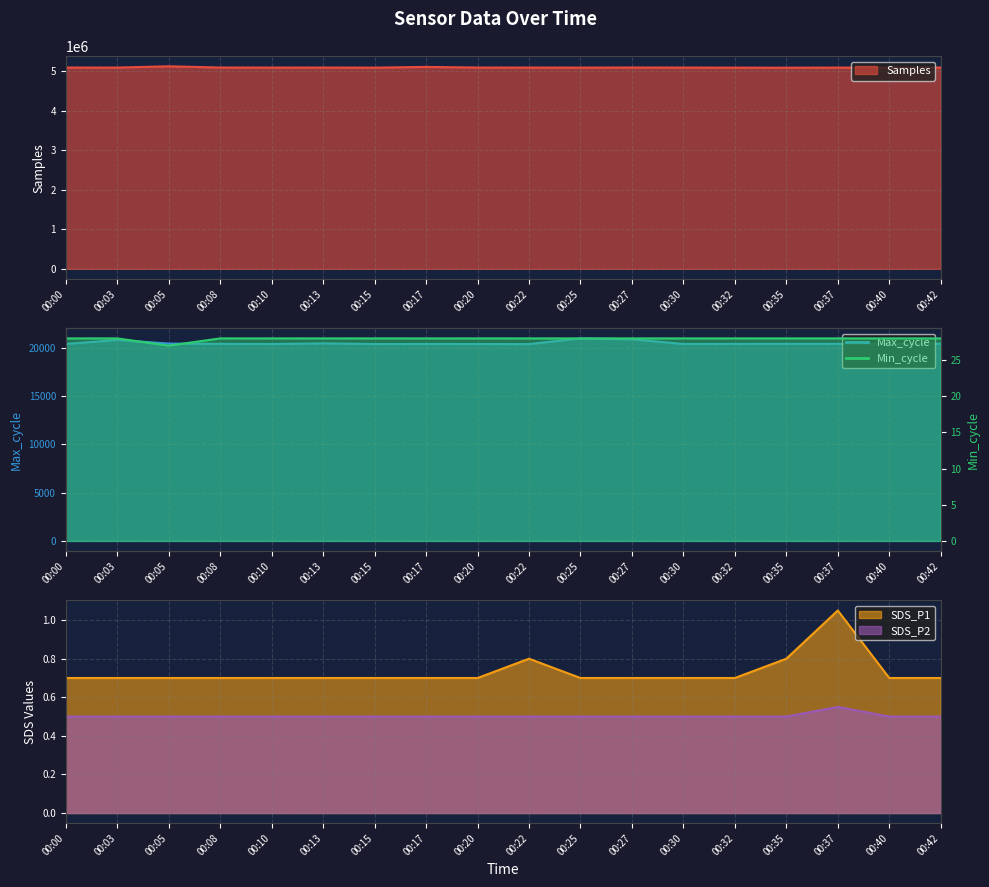

True or false: SDS_P1 has a value of 1.1 at 00:25.

False